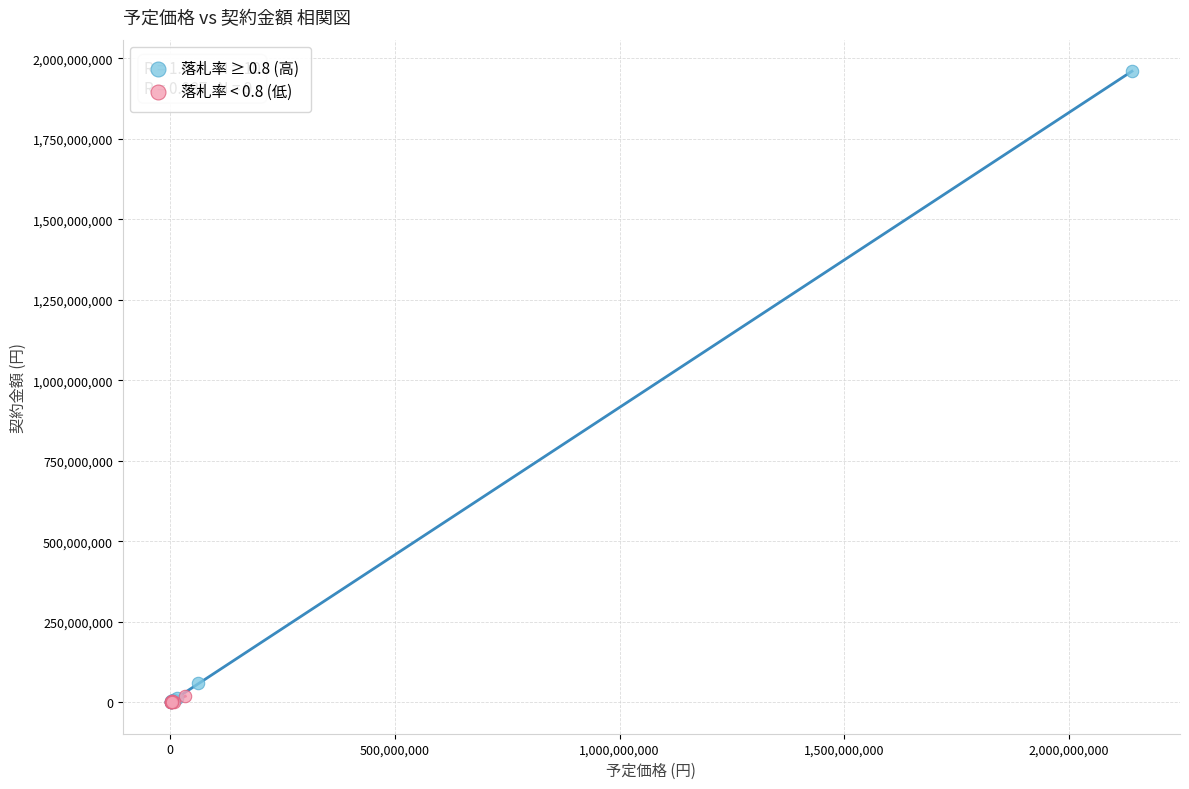

Which series has the largest Y range (max minus min)?

落札率 ≥ 0.8 (高)